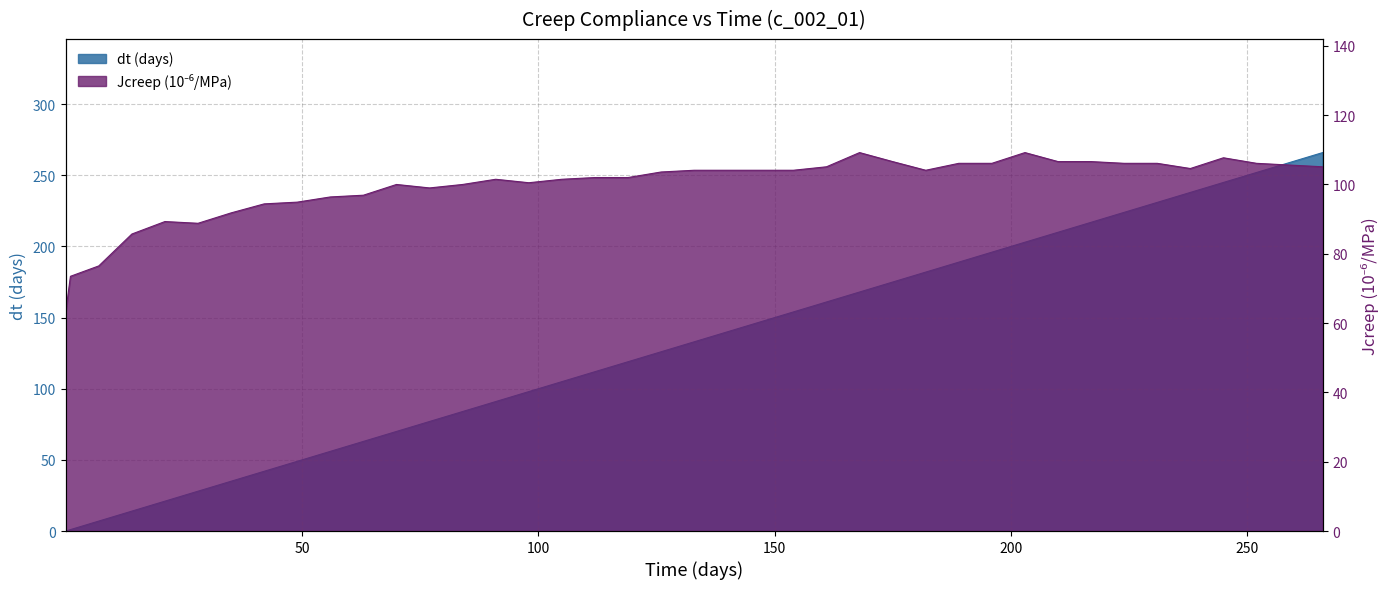

Between 56 and 252, which series saw the biggest shift?

dt (days)